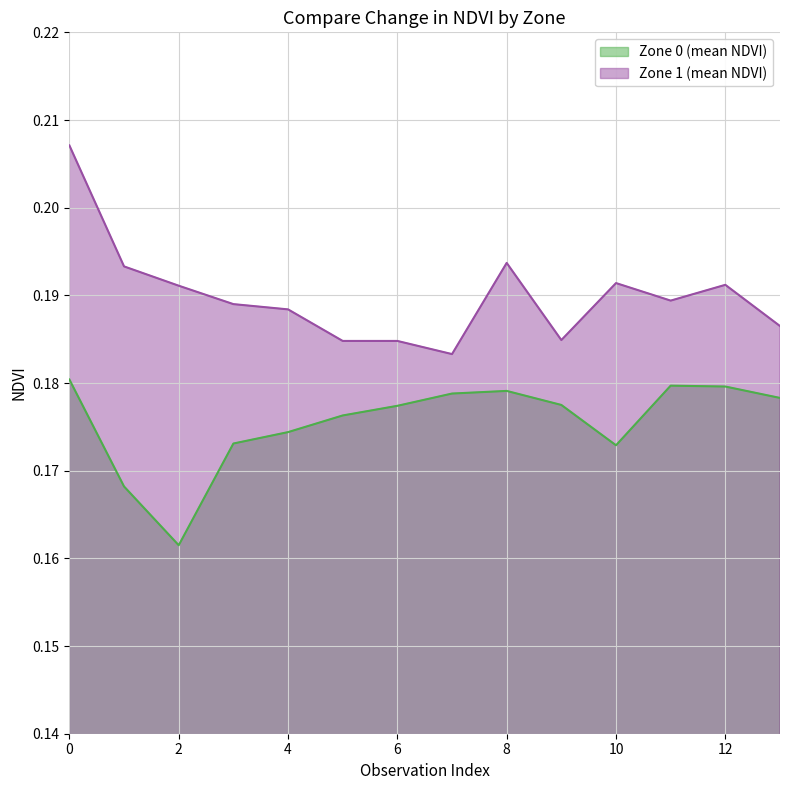

How many interior local valleys does the Zone 1 (mean NDVI) series have?

3